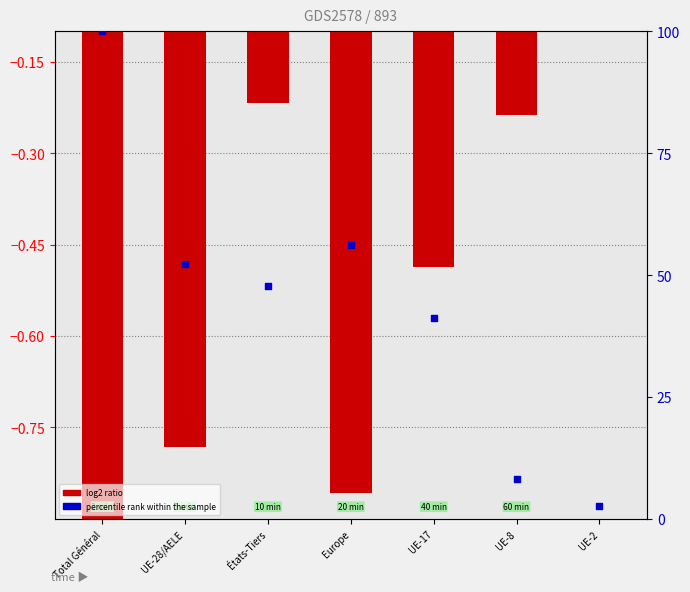

Which series reaches the minimum Y coordinate?

log2 ratio